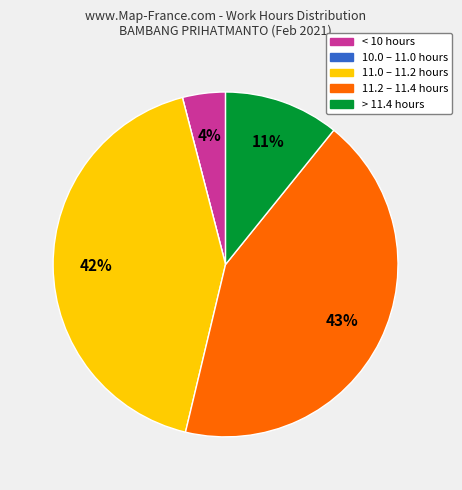

To the nearest percent, what is the combined percentage of < 10 hours and 11.2 – 11.4 hours?

47%